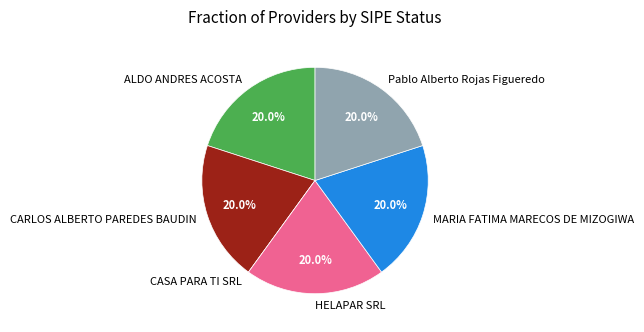

Does any single category account for the majority?

No